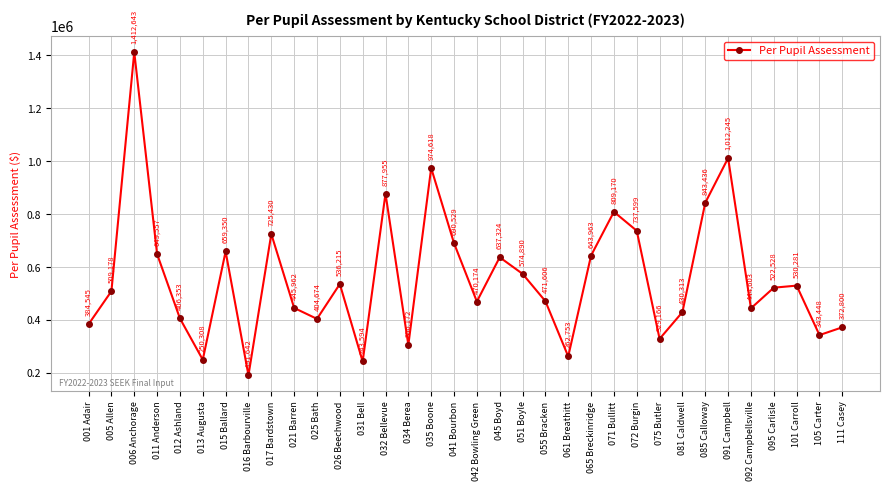

Rank the categories by value from lowest to highest.

016 Barbourville, 031 Bell, 013 Augusta, 061 Breathitt, 034 Berea, 075 Butler, 105 Carter, 111 Casey, 001 Adair, 025 Bath, 012 Ashland, 081 Caldwell, 092 Campbellsville, 021 Barren, 042 Bowling Green, 055 Bracken, 005 Allen, 095 Carlisle, 101 Carroll, 026 Beechwood, 051 Boyle, 045 Boyd, 065 Breckinridge, 011 Anderson, 015 Ballard, 041 Bourbon, 017 Bardstown, 072 Burgin, 071 Bullitt, 085 Calloway, 032 Bellevue, 035 Boone, 091 Campbell, 006 Anchorage